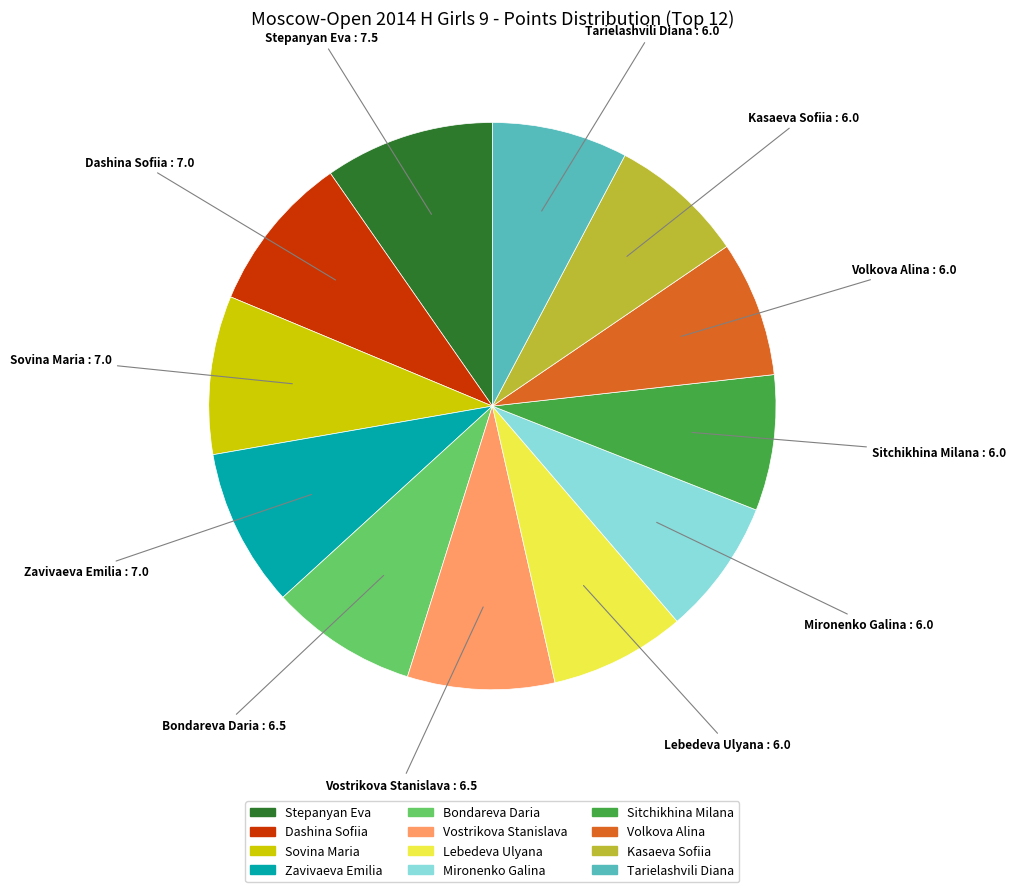

Combined, do Sitchikhina Milana and Sovina Maria account for over 50%?

No